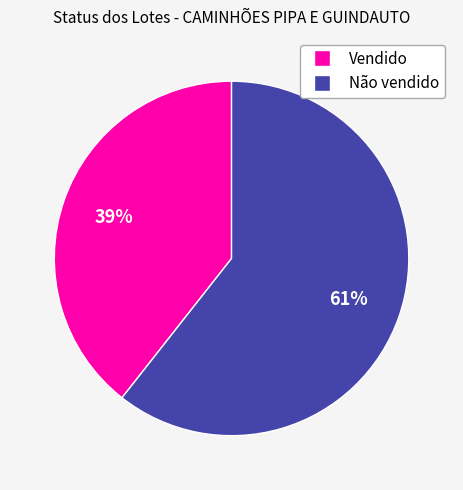

Which category has the biggest portion of the pie?

Não vendido